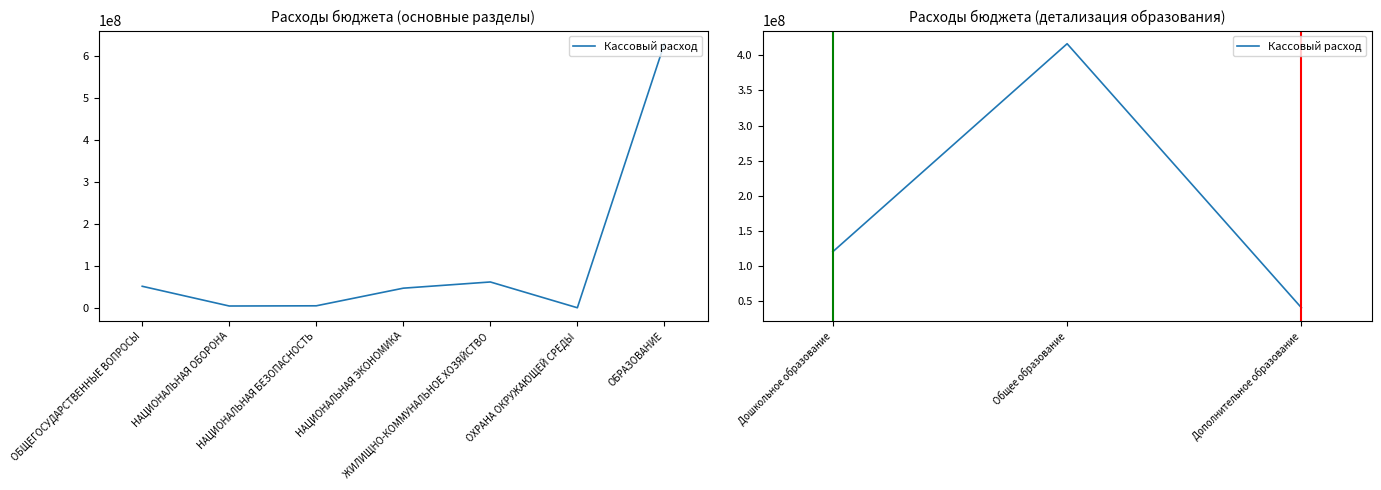

Is it true that the value at Дополнительное образование is 24922554.6?

False